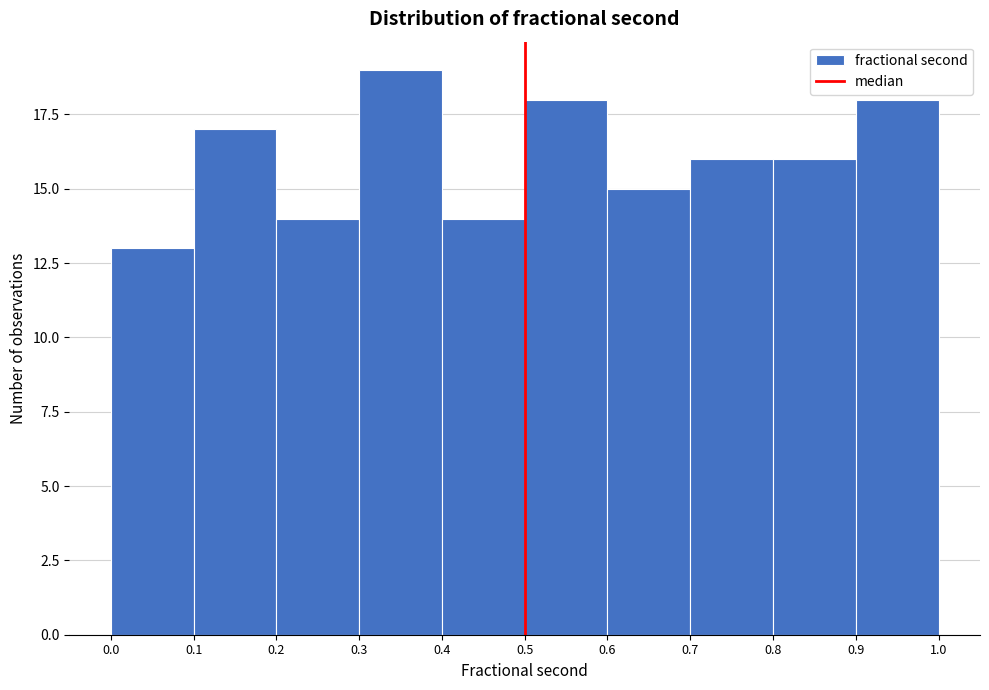

Reading left to right, list every bar in this chart as the range it spans on the x-axis followed by its height. The values are not printed on the chart, so give them approximately, as read against the axis.

0.0 to 0.1: 13
0.1 to 0.2: 17
0.2 to 0.3: 14
0.3 to 0.4: 19
0.4 to 0.5: 14
0.5 to 0.6: 18
0.6 to 0.7: 15
0.7 to 0.8: 16
0.8 to 0.9: 16
0.9 to 1.0: 18